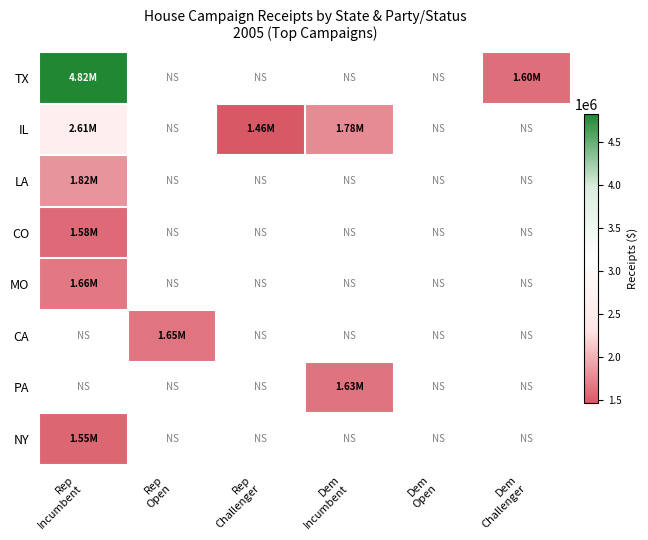

Count the number of categories in the chart.

6